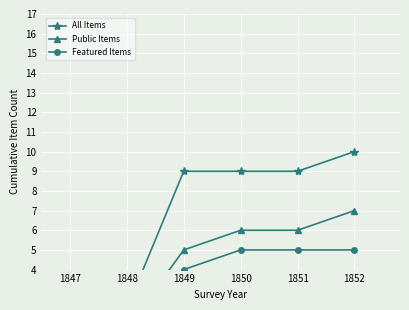

True or false: Featured Items and Public Items intersect in this chart.

False